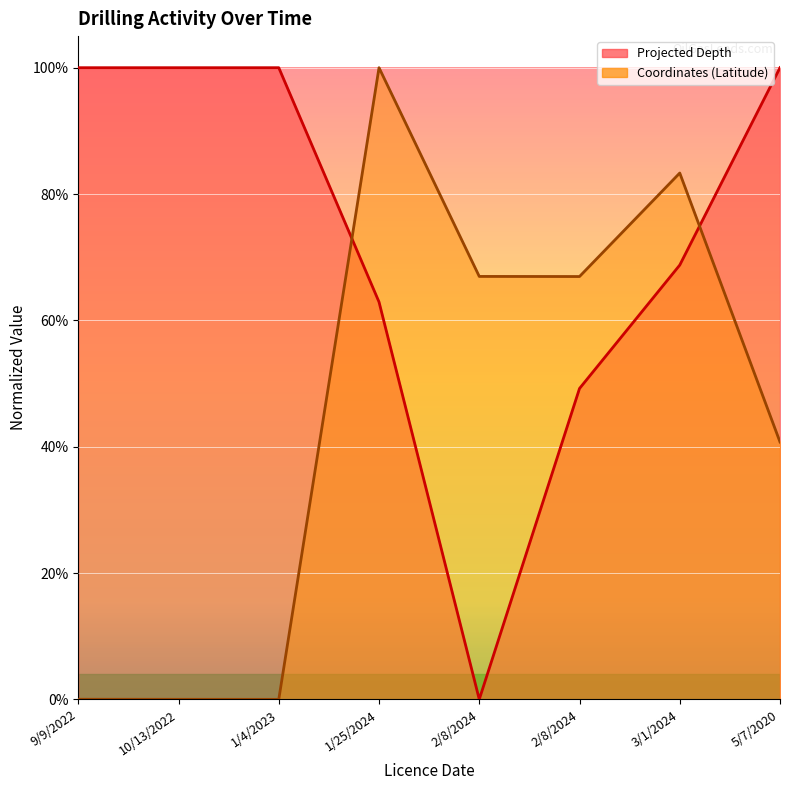

What are all the series names shown in the legend?

Projected Depth, Coordinates (Latitude)